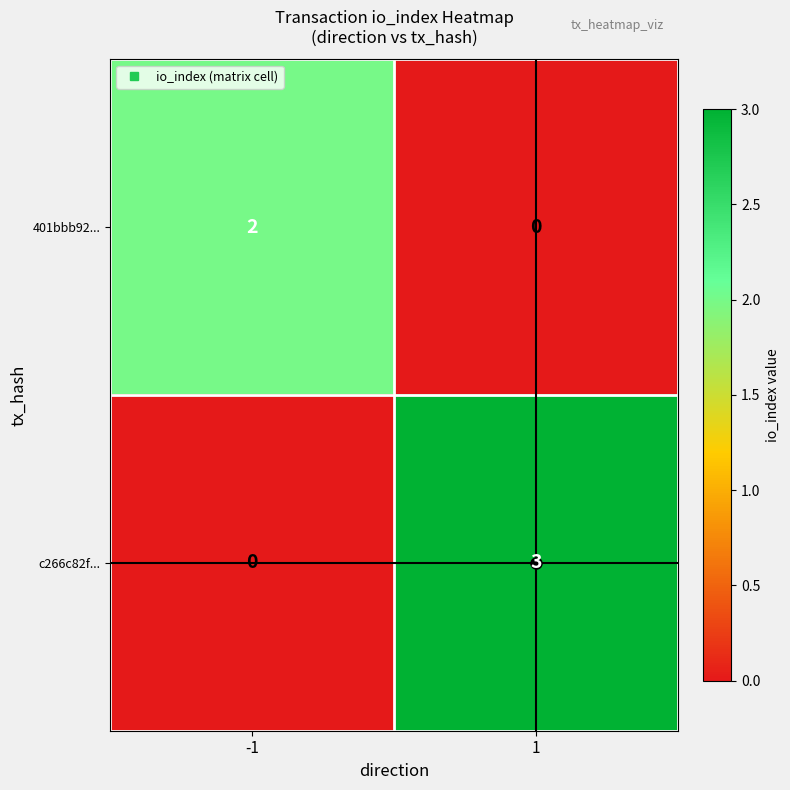

What is the sum of all c266c82f... values?

3